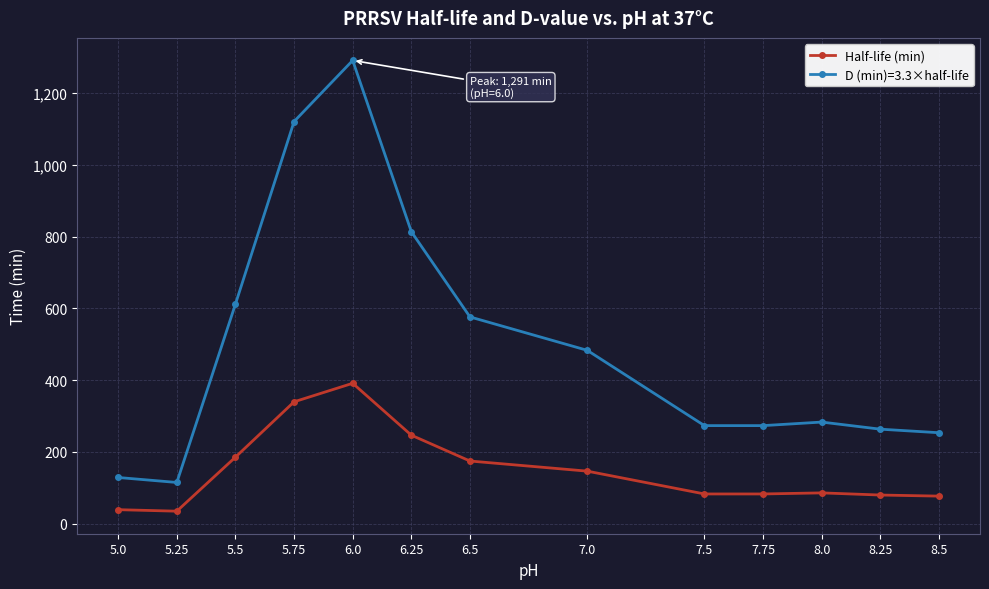

What position from the right is 7.75?

4